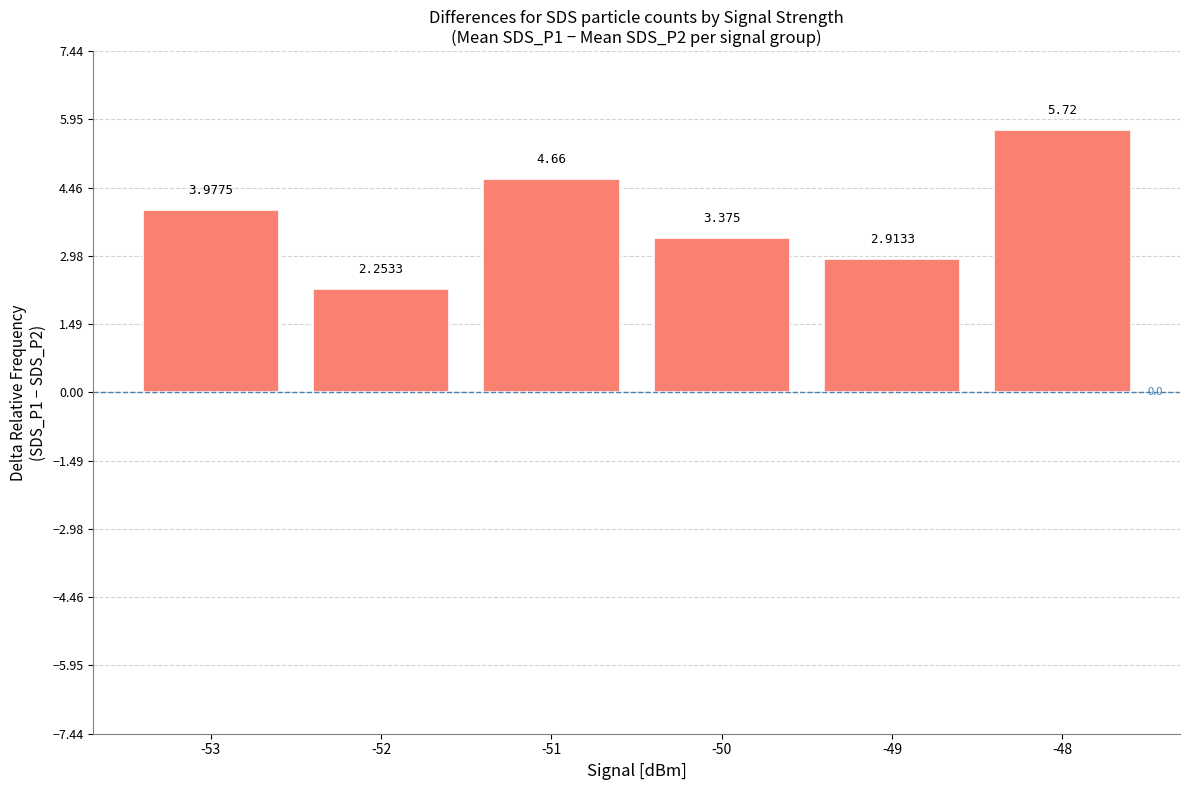

Rank the categories by value from highest to lowest.

-48, -51, -53, -50, -49, -52